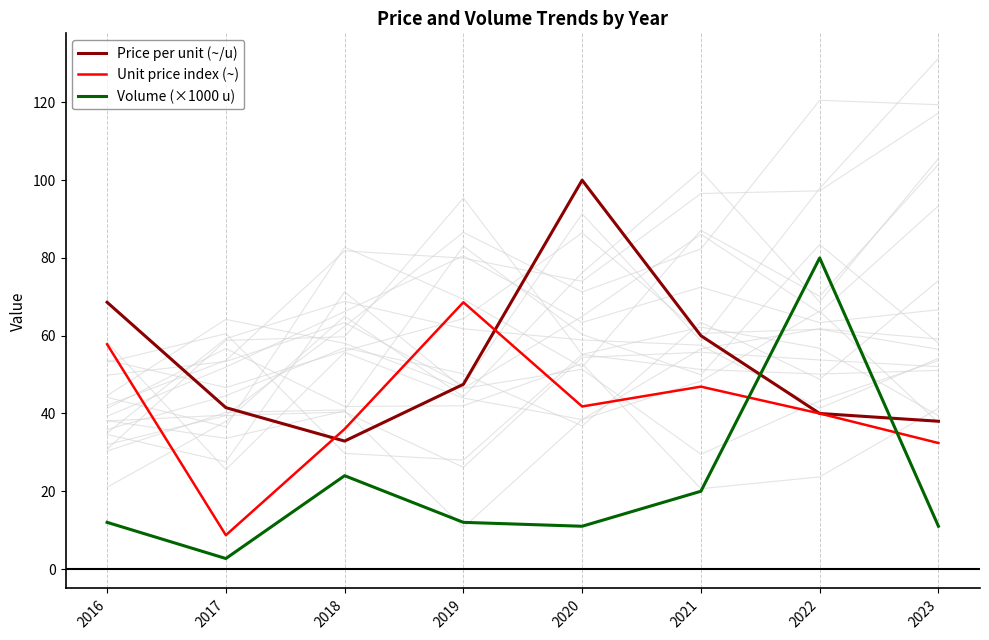

After their last crossing, which series has the higher values: Volume (×1000 u) or Price per unit (~/u)?

Price per unit (~/u)